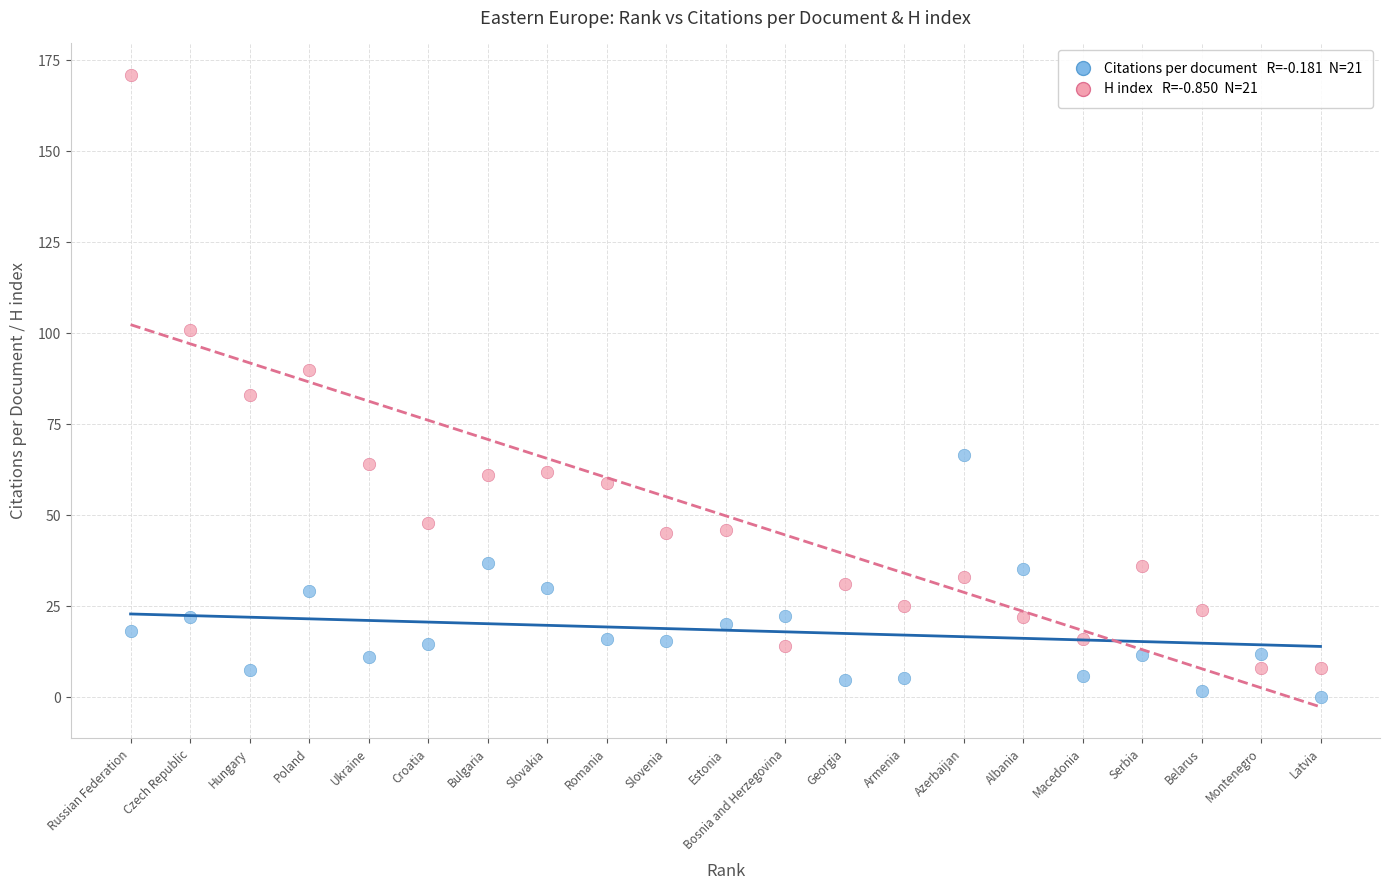

Across all series, what Y value is closest to 85?

83.0